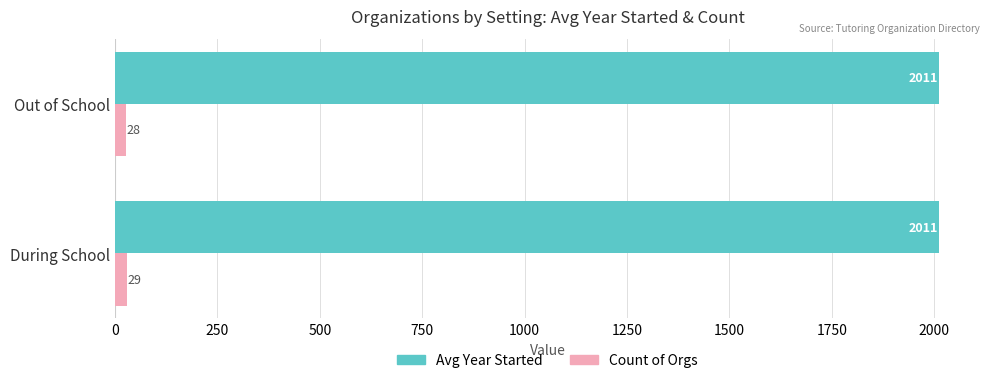

Read the Count of Orgs value at Out of School.

28